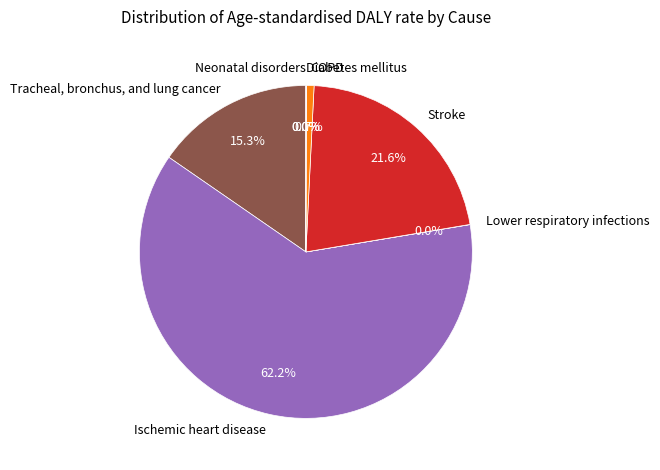

What percentage is NOT represented by Tracheal, bronchus, and lung cancer?

84.7%